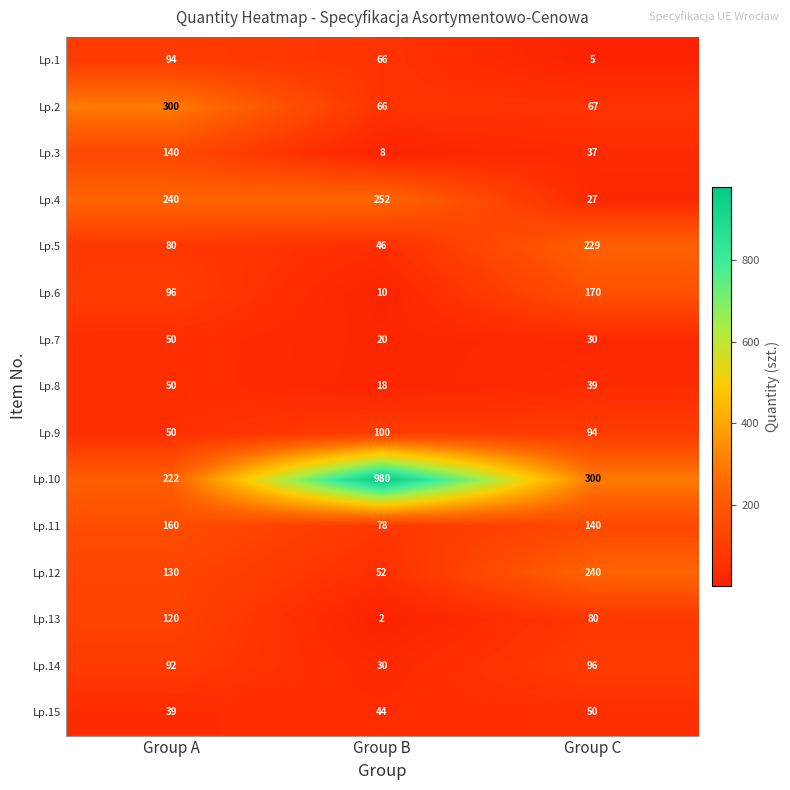

What is the difference between the highest and lowest values at Group A?

261